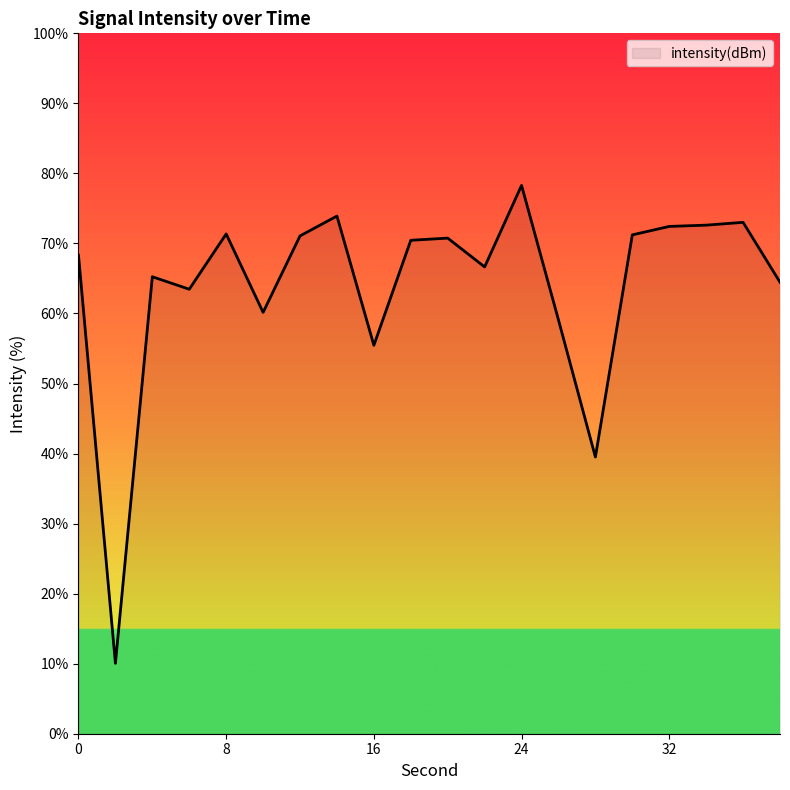

What is the maximum value shown in the chart?

78.3